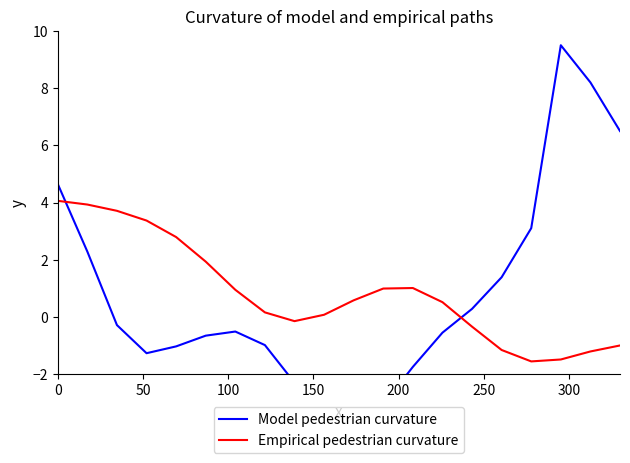

What is the maximum value for Empirical pedestrian curvature?

4.1